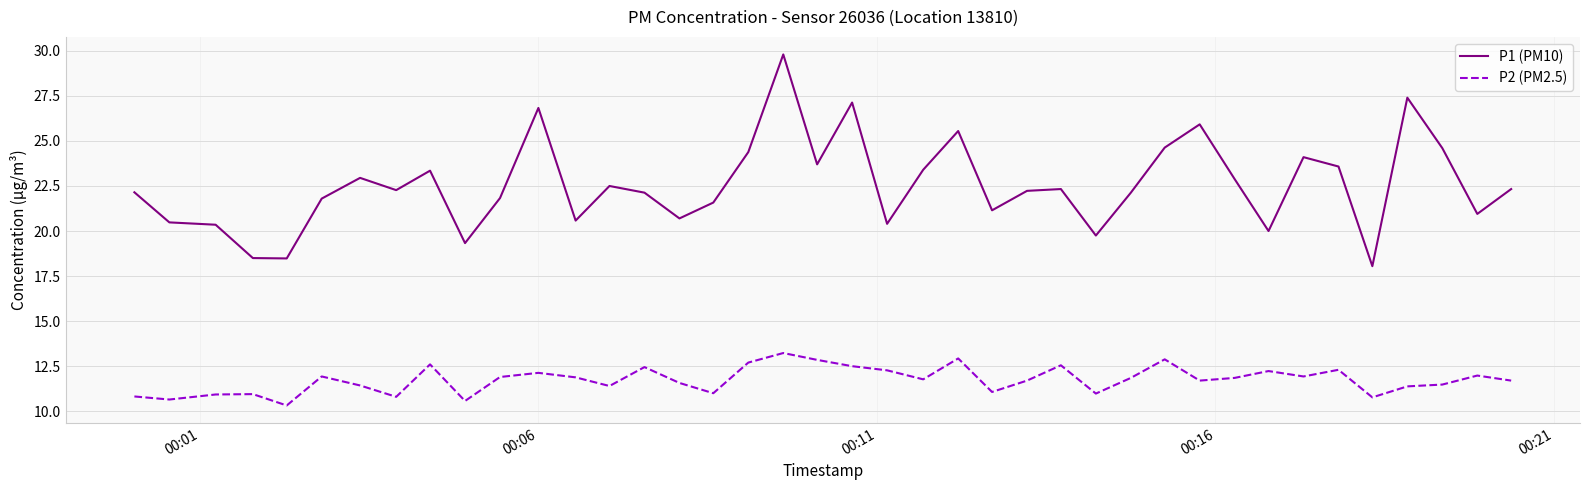

Which series has the largest range (max minus min)?

P1 (PM10)